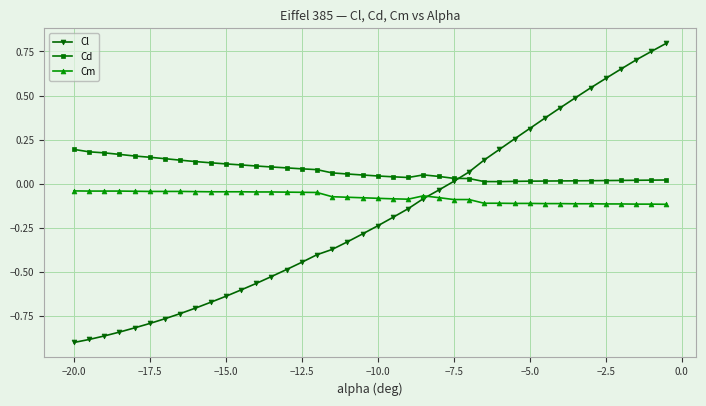

Which series has the largest range (max minus min)?

Cl